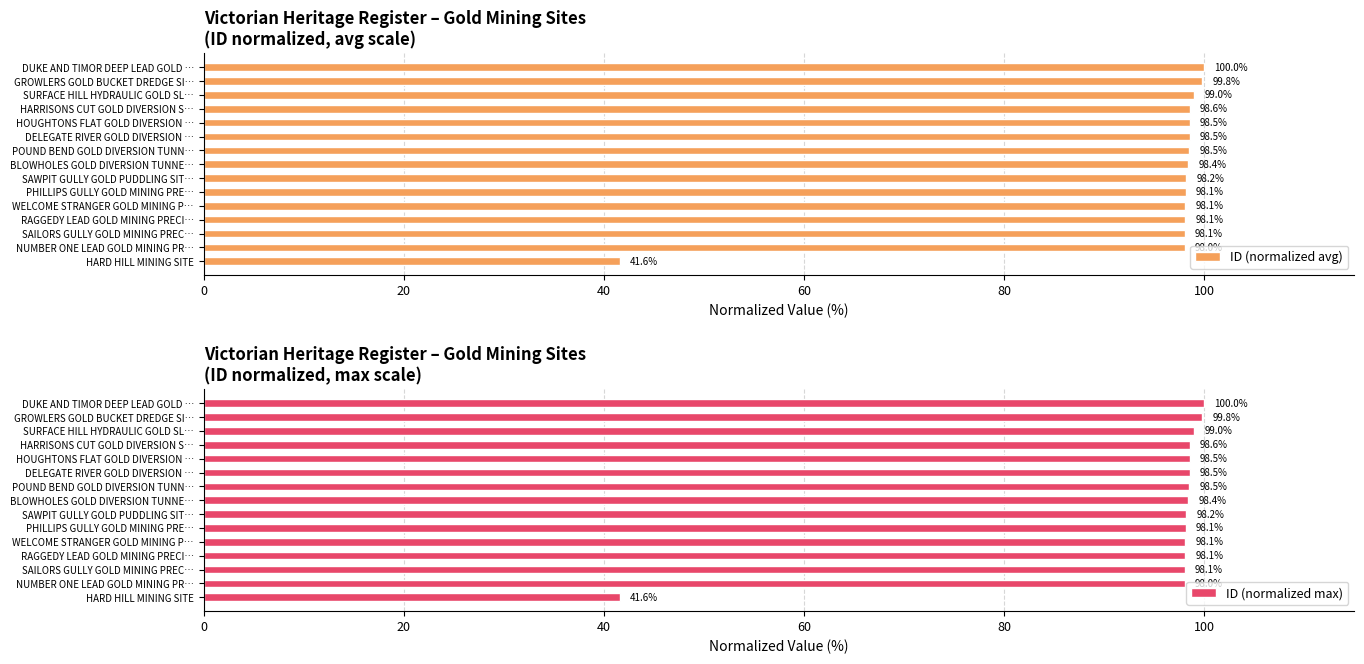

What value does the ID (normalized avg) series have at HARD HILL MINING SITE?

41.6